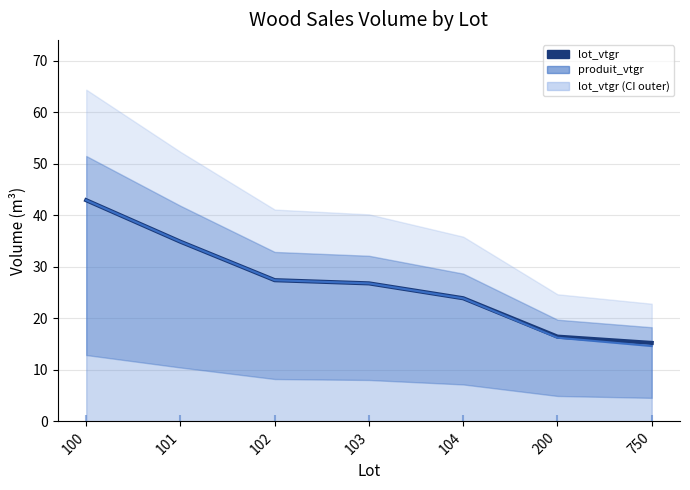

Which series contains the highest Y value?

lot_vtgr